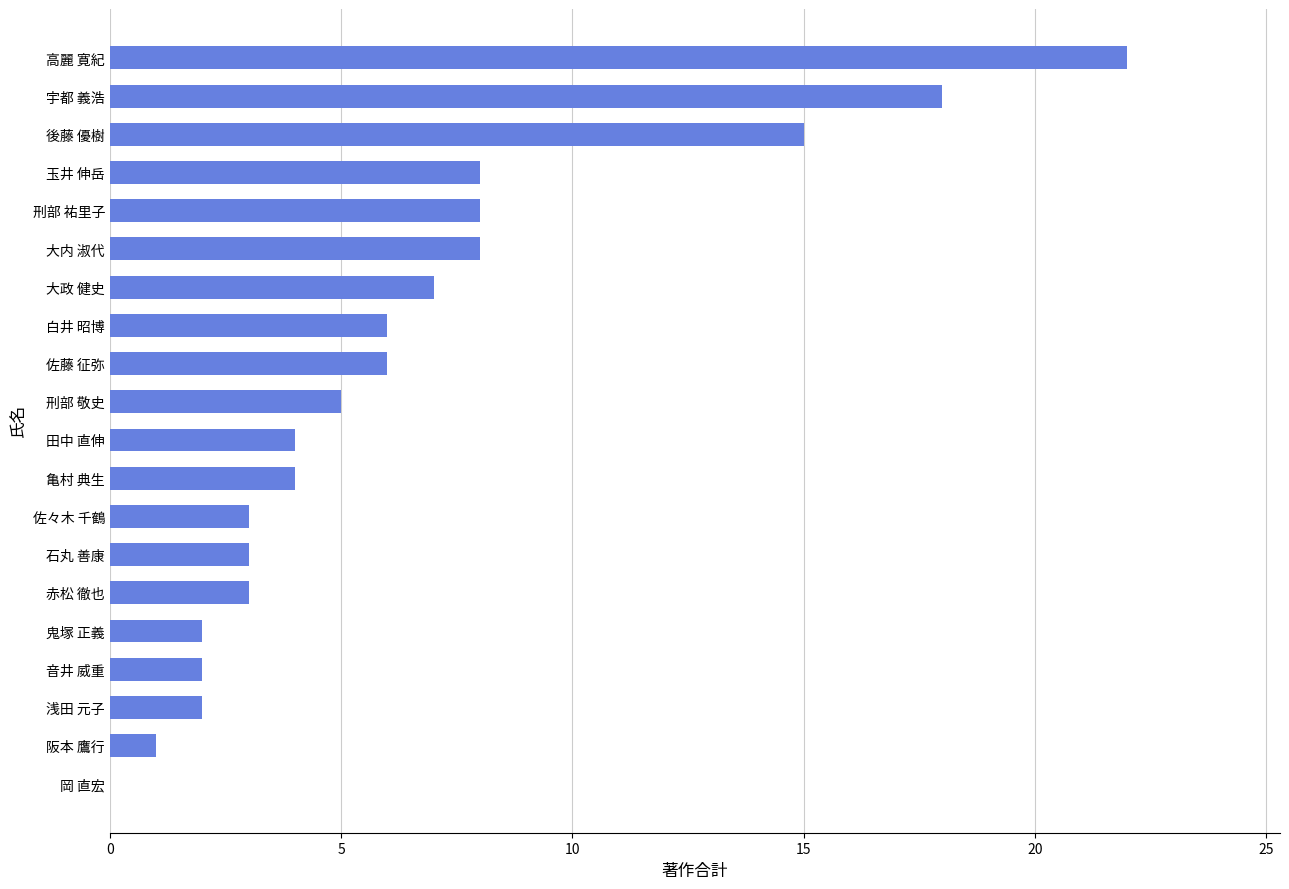

Between 石丸 善康 and 亀村 典生, which is larger?

亀村 典生